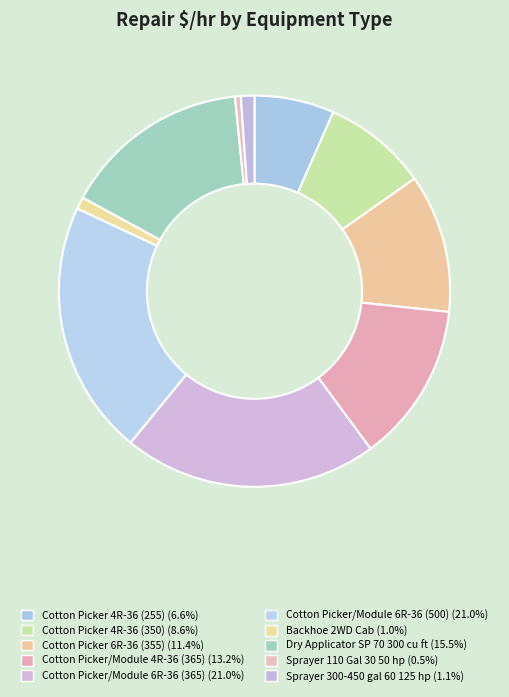

How many segments does this pie chart have?

10